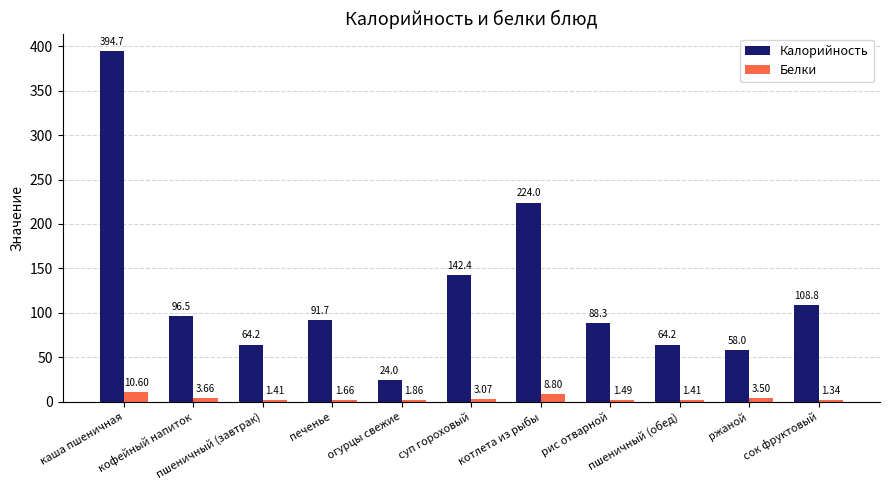

Between котлета из рыбы and пшеничный (обед), which series saw the biggest shift?

Калорийность